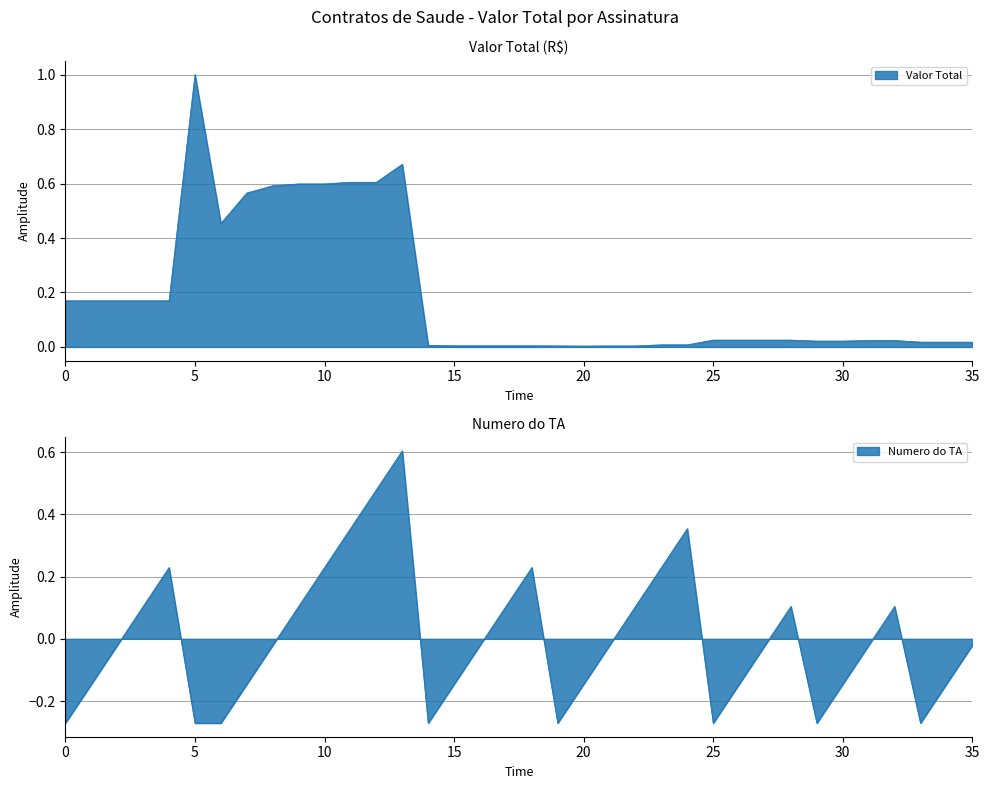

Is the value of Numero do TA at 2020-08-01 greater than the value of Valor Total por Ano at 2017-07-01?

Yes